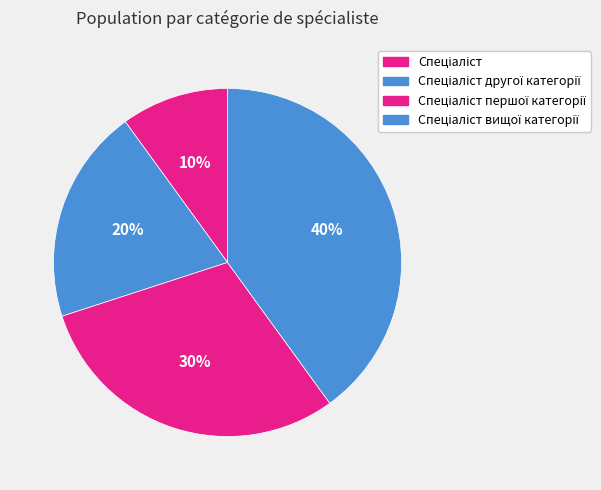

How many segments does this pie chart have?

4